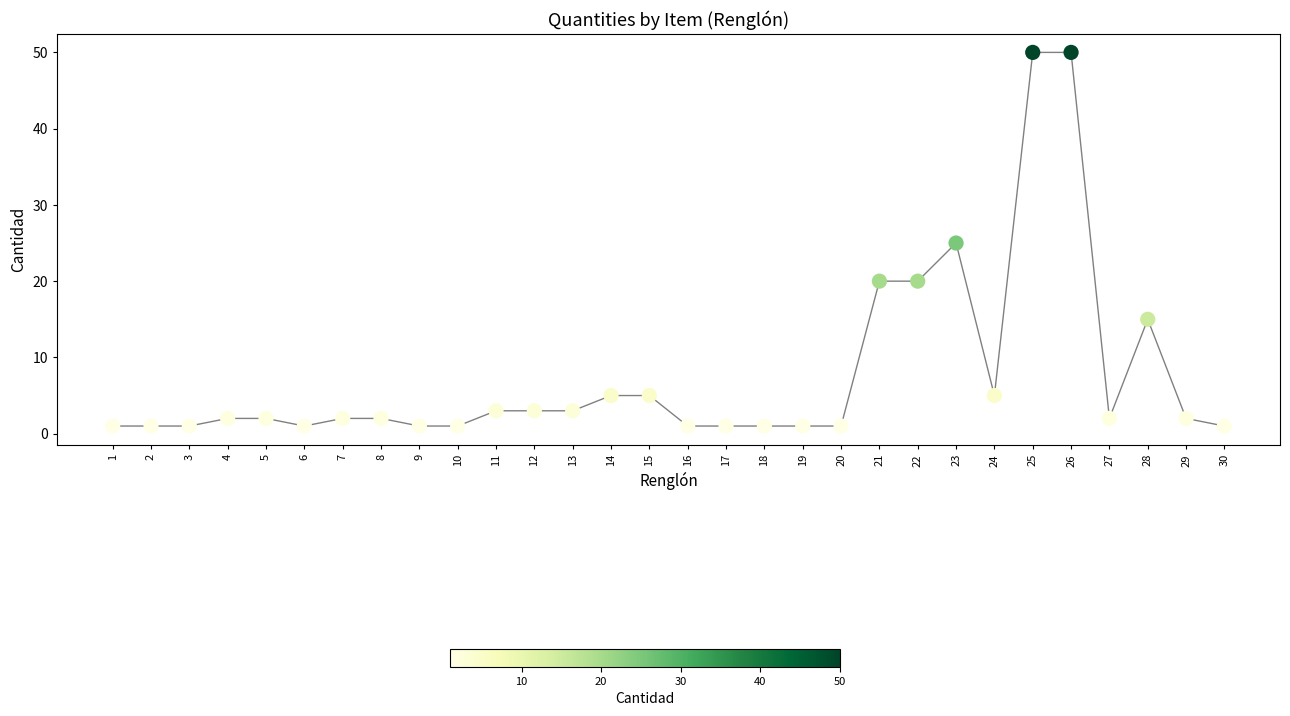

The chart shows a value of 5 at 14. True or false?

True